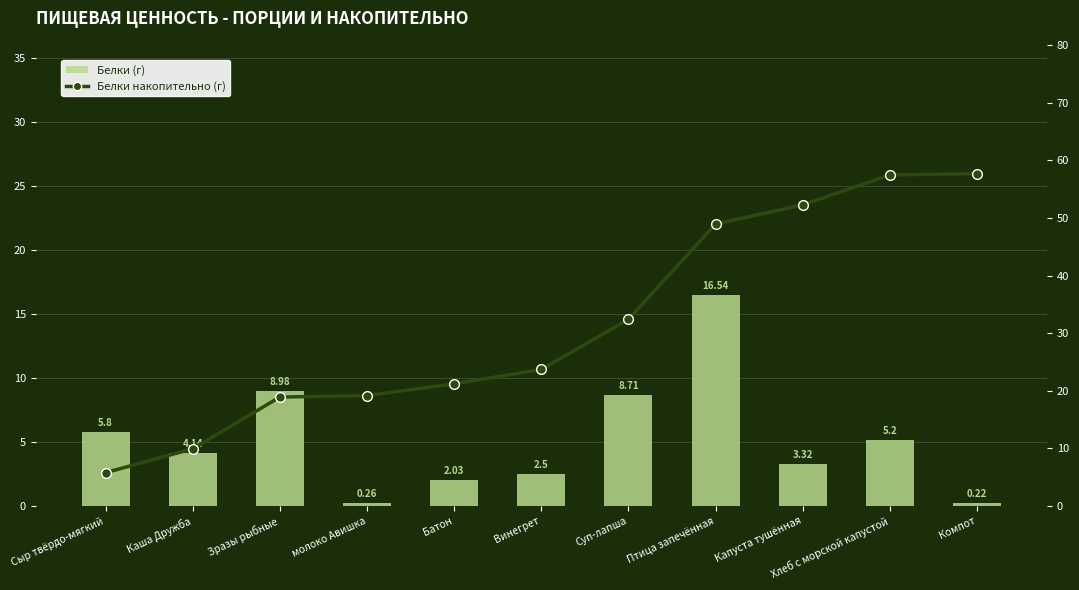

How many values in the Белки накопительно (г) series are below 23?

5